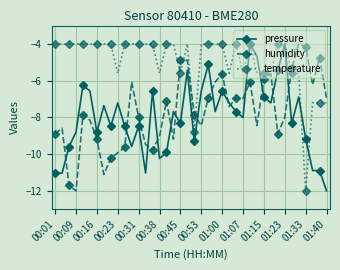

What is the sum of all humidity values?

-306.4